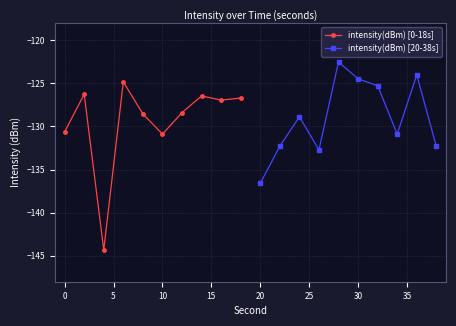

Is it true that intensity(dBm) [20-38s] equals -136.6 at 20?

True